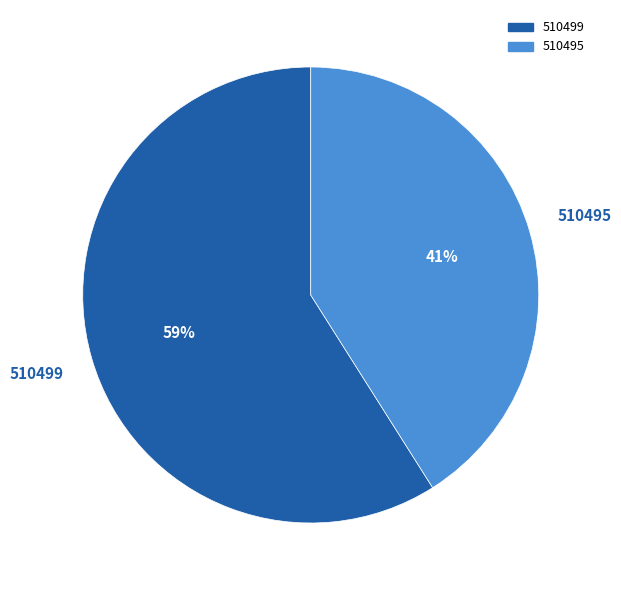

To the nearest percent, what is the difference between the largest and smallest slice percentages?

18%